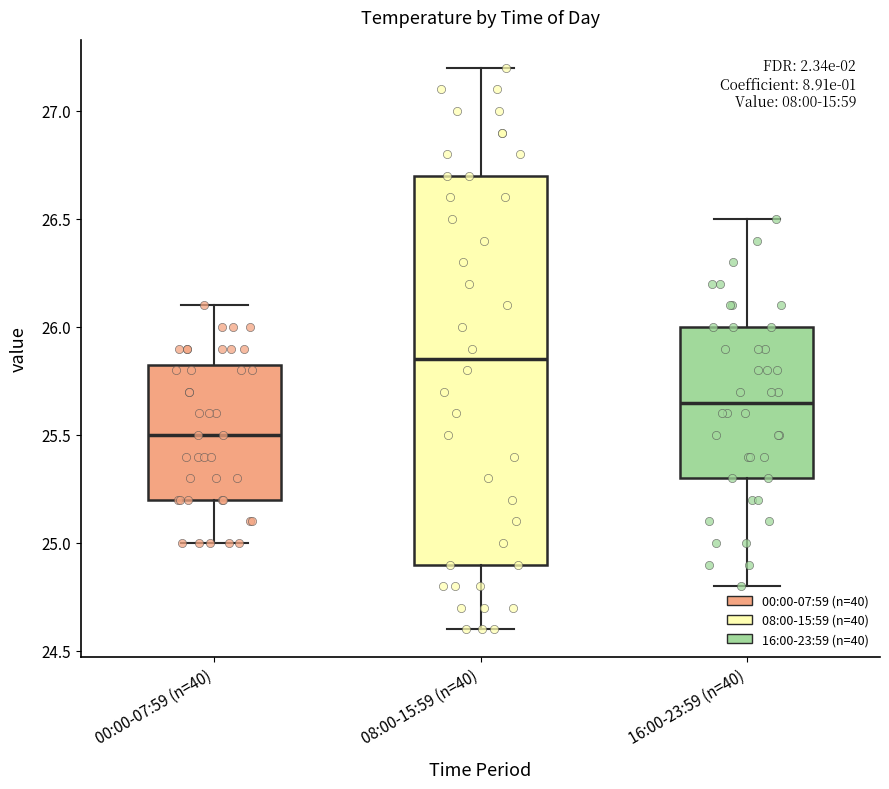

Reading left to right, read every box against the y-axis: the position of its median line, the range the box covers, and the ends of its whiskers. The values are not printed on the chart, so give them approximately, as read against the axis.

00:00-07:59 (n=40): median 25.50, box 25.20 to 25.85, whiskers 25.00 to 26.10
08:00-15:59 (n=40): median 25.85, box 24.90 to 26.70, whiskers 24.60 to 27.20
16:00-23:59 (n=40): median 25.65, box 25.30 to 26.00, whiskers 24.80 to 26.50